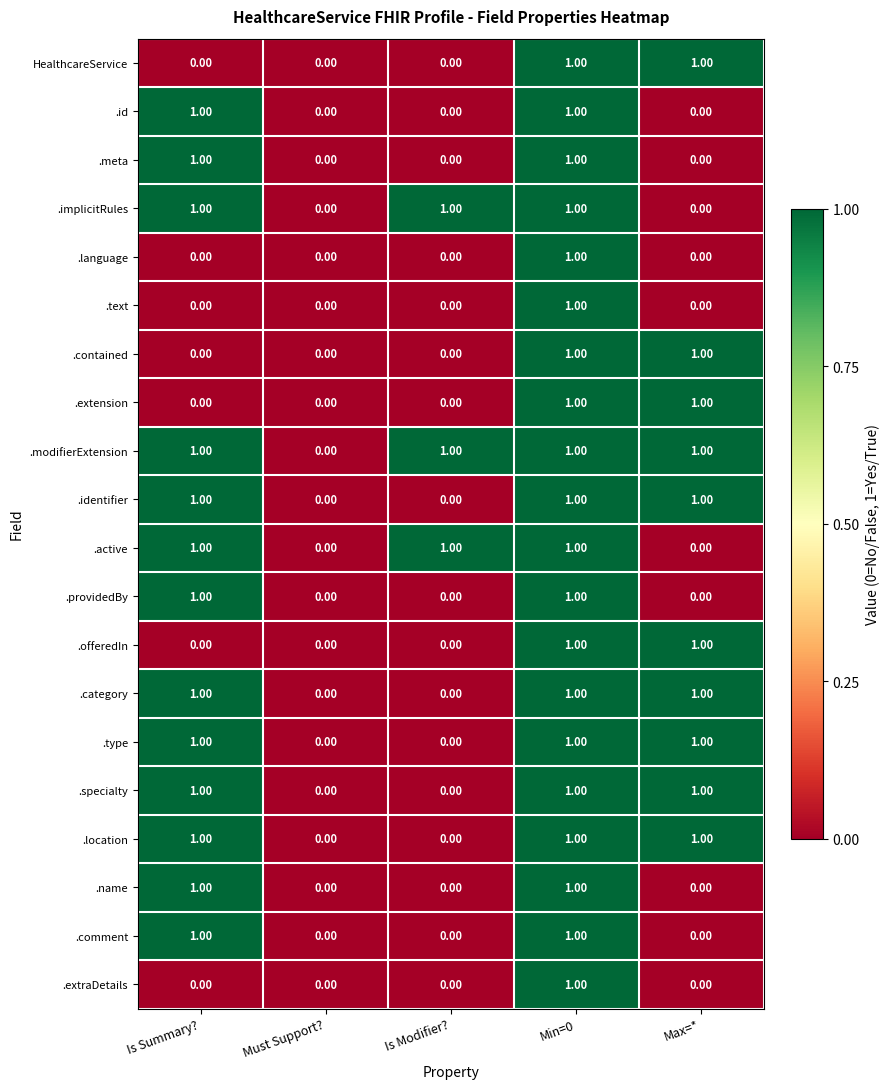

At which category is the sum across all series the highest?

Min=0